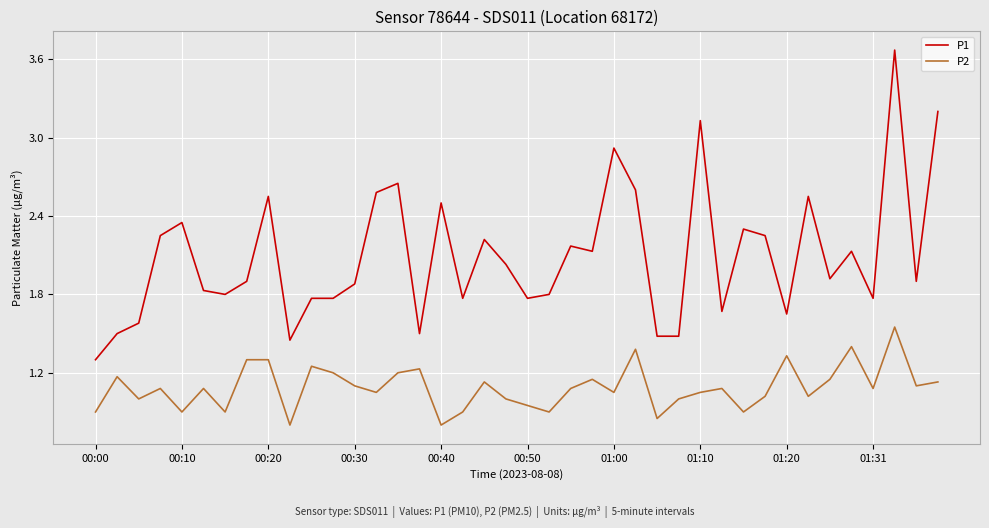

Which series has the largest range (max minus min)?

P1